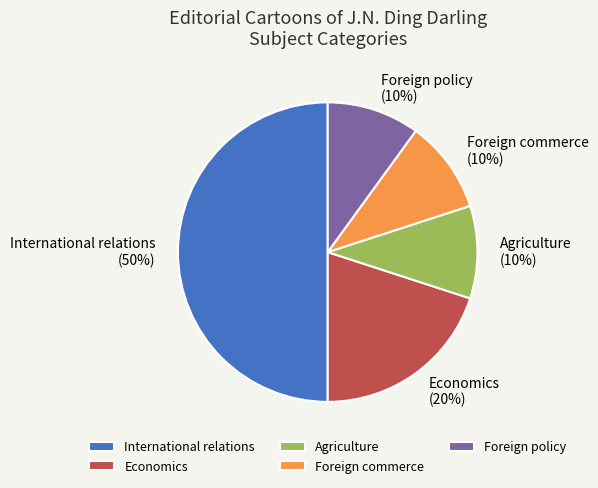

What is the ratio of the value at Economics to the value at International relations?

0.4